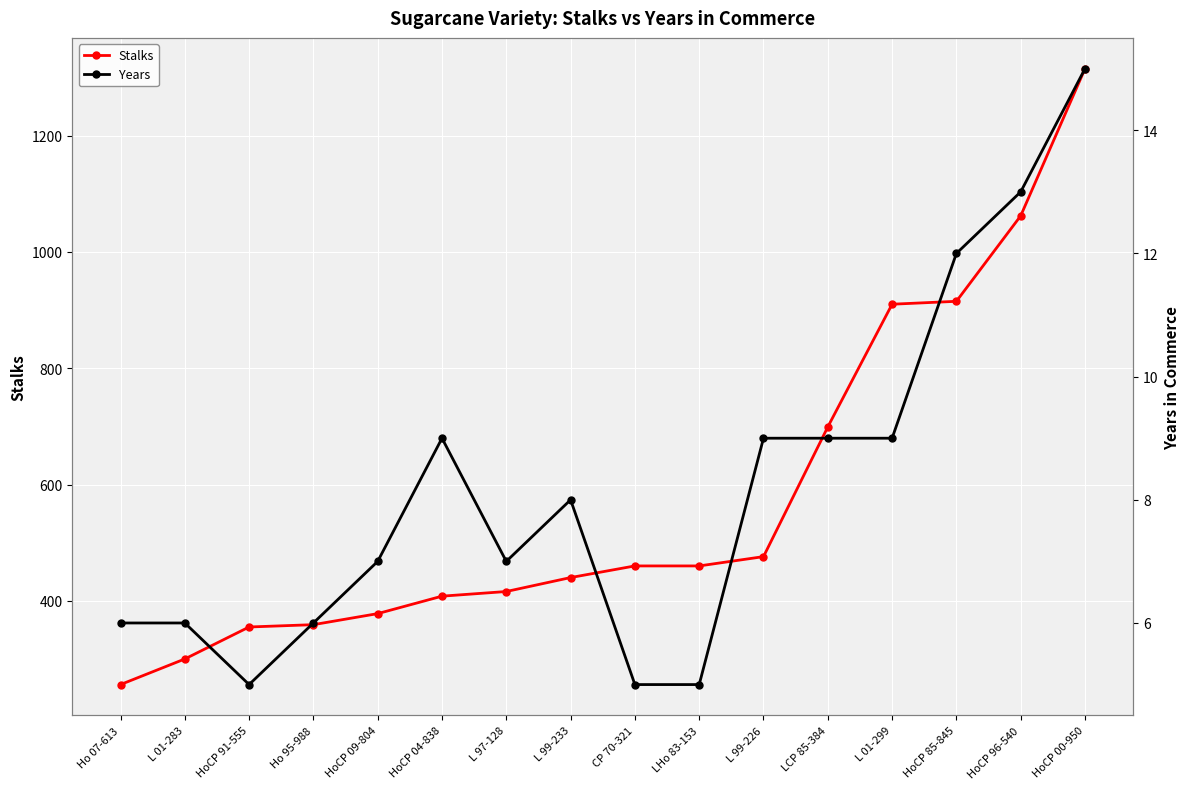

Reading left to right, extract all data points from this chart.

Stalks: 256	300	355	359	378	408	416	440	460	460	476	699	910	915	1062	1315
Years: 6	6	5	6	7	9	7	8	5	5	9	9	9	12	13	15